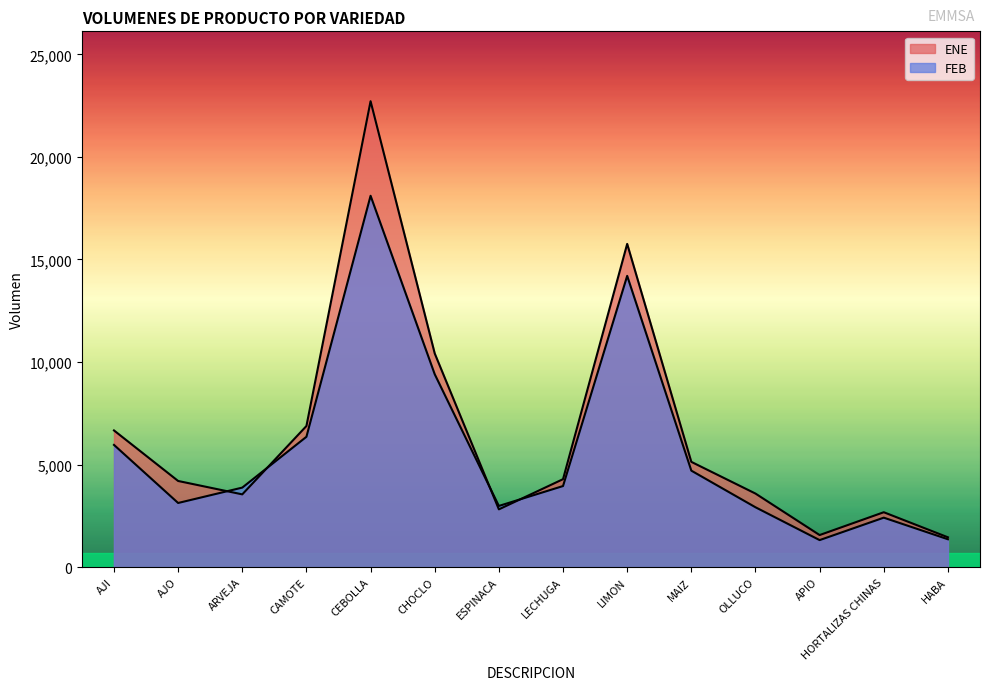

Rank the categories by ENE value from highest to lowest.

CEBOLLA, LIMON, CHOCLO, CAMOTE, AJI, MAIZ, LECHUGA, AJO, OLLUCO, ARVEJA, ESPINACA, HORTALIZAS CHINAS, APIO, HABA